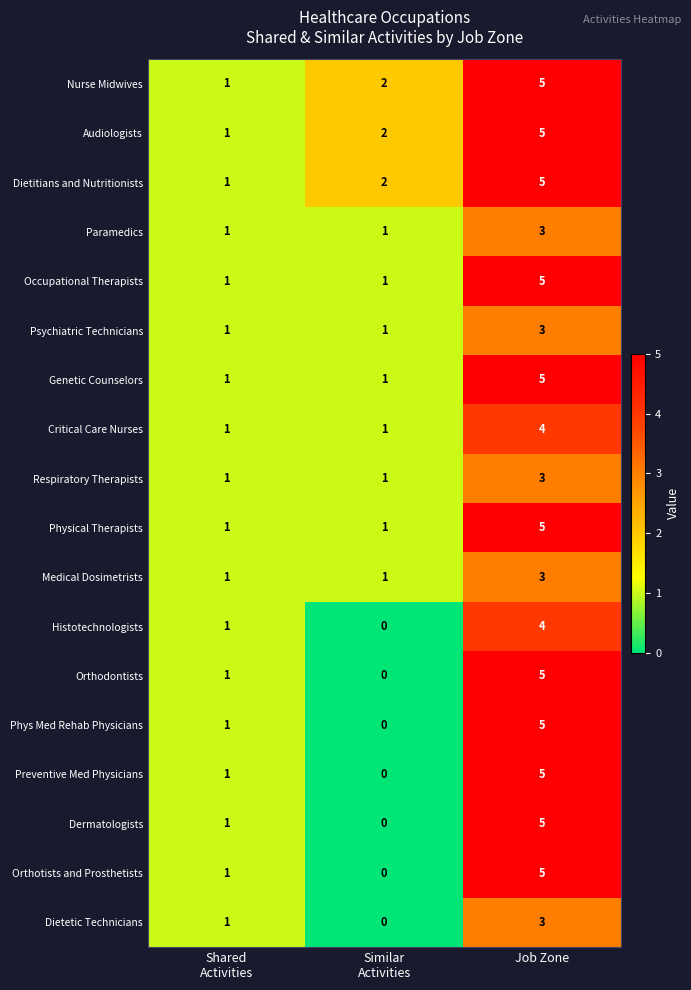

Which category has the highest value across all series?

Job Zone